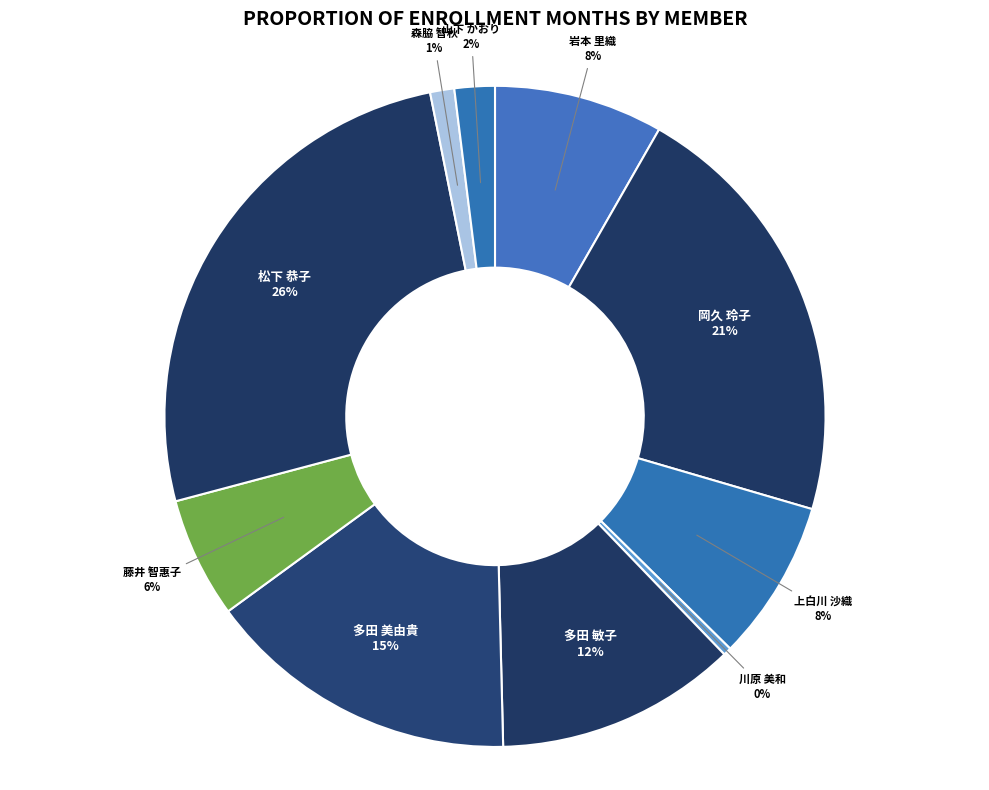

To the nearest percent, what is the average slice percentage?

10%